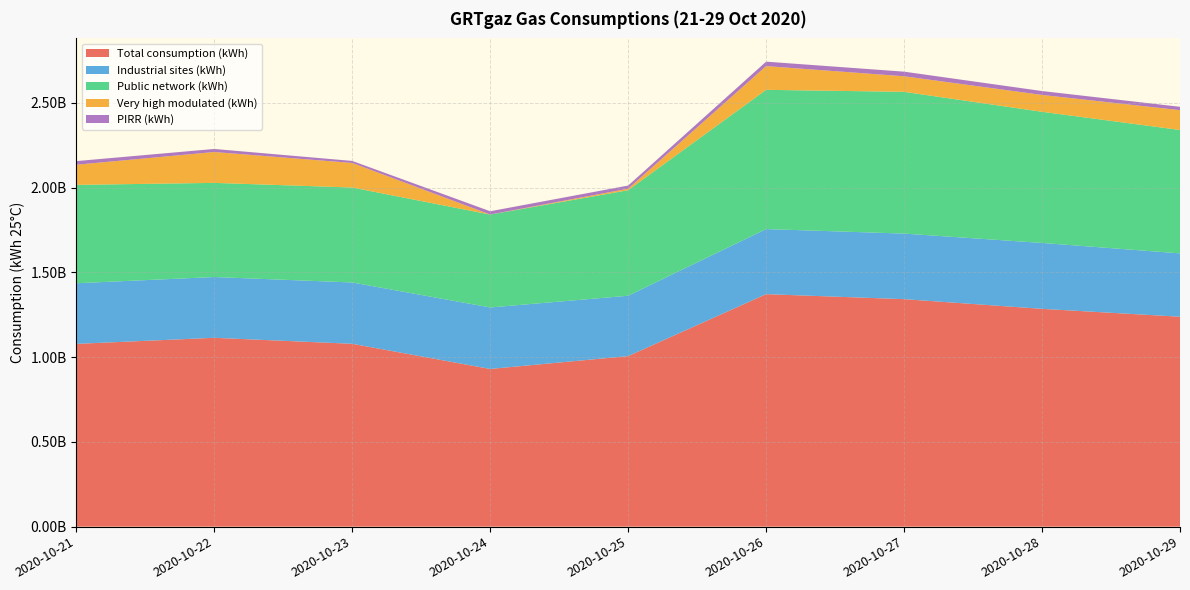

Reading left to right, transcribe all the data shown in this chart.

Total consumption (kWh): 2020-10-21=1078144831	2020-10-22=1113999655	2020-10-23=1078667119	2020-10-24=930233274	2020-10-25=1006006570	2020-10-26=1371475036	2020-10-27=1341951462	2020-10-28=1284797161	2020-10-29=1238351936
Industrial sites (kWh): 2020-10-21=357639851	2020-10-22=358507490	2020-10-23=361676013	2020-10-24=362710588	2020-10-25=356091304	2020-10-26=383883619	2020-10-27=386791721	2020-10-28=388776430	2020-10-29=373674676
Public network (kWh): 2020-10-21=580295047	2020-10-22=555317253	2020-10-23=560169914	2020-10-24=548021538	2020-10-25=622481738	2020-10-26=821372731	2020-10-27=836207804	2020-10-28=773644500	2020-10-29=727893467
Very high modulated (kWh): 2020-10-21=118824736	2020-10-22=182187222	2020-10-23=144861611	2020-10-24=240753	2020-10-25=9006158	2020-10-26=140005133	2020-10-27=91798818	2020-10-28=99472834	2020-10-29=116929595
PIRR (kWh): 2020-10-21=21385197	2020-10-22=17987690	2020-10-23=11959581	2020-10-24=19260395	2020-10-25=18427370	2020-10-26=26213553	2020-10-27=27153119	2020-10-28=22903397	2020-10-29=19854198